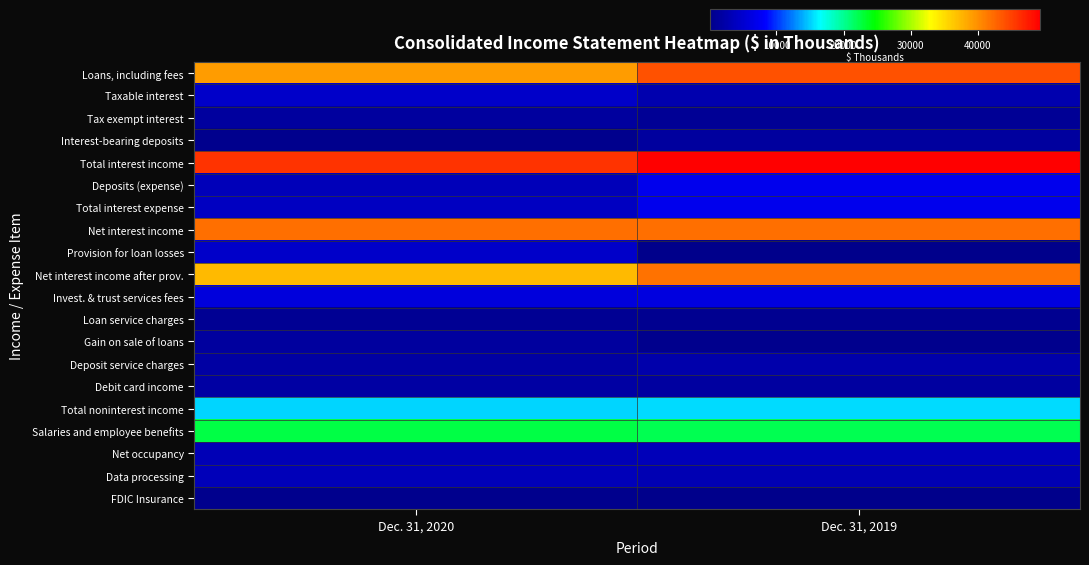

Reading left to right, list all the values displayed in this chart.

Loans, including fees: Dec. 31, 2020=39186	Dec. 31, 2019=43885
Taxable interest: Dec. 31, 2020=4710	Dec. 31, 2019=2724
Tax exempt interest: Dec. 31, 2020=1552	Dec. 31, 2019=1002
Interest-bearing deposits: Dec. 31, 2020=476	Dec. 31, 2019=1598
Total interest income: Dec. 31, 2020=45939	Dec. 31, 2019=49235
Deposits (expense): Dec. 31, 2020=3551	Dec. 31, 2019=7077
Total interest expense: Dec. 31, 2020=3978	Dec. 31, 2019=7113
Net interest income: Dec. 31, 2020=41961	Dec. 31, 2019=42122
Provision for loan losses: Dec. 31, 2020=4625	Dec. 31, 2019=237
Net interest income after prov.: Dec. 31, 2020=37336	Dec. 31, 2019=41885
Invest. & trust services fees: Dec. 31, 2020=6040	Dec. 31, 2019=6141
Loan service charges: Dec. 31, 2020=853	Dec. 31, 2019=568
Gain on sale of loans: Dec. 31, 2020=1536	Dec. 31, 2019=393
Deposit service charges: Dec. 31, 2020=1977	Dec. 31, 2019=2419
Debit card income: Dec. 31, 2020=1844	Dec. 31, 2019=1791
Total noninterest income: Dec. 31, 2020=15084	Dec. 31, 2019=15424
Salaries and employee benefits: Dec. 31, 2020=22392	Dec. 31, 2019=22143
Net occupancy: Dec. 31, 2020=3350	Dec. 31, 2019=3402
Data processing: Dec. 31, 2020=3419	Dec. 31, 2019=2994
FDIC Insurance: Dec. 31, 2020=457	Dec. 31, 2019=104